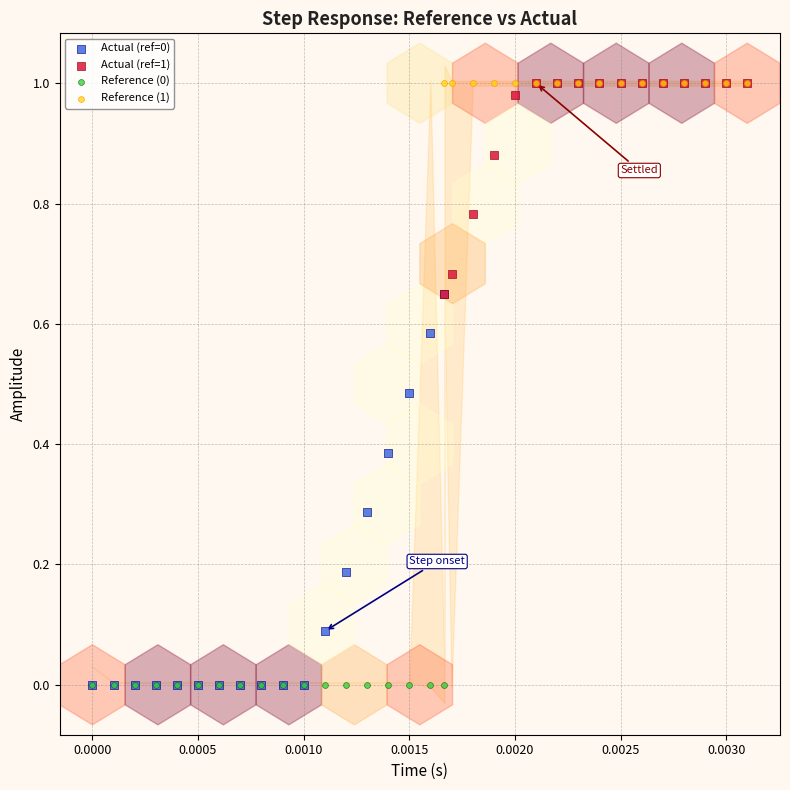

What are all the series names shown in the legend?

Actual (ref=0), Actual (ref=1), Reference (0), Reference (1)